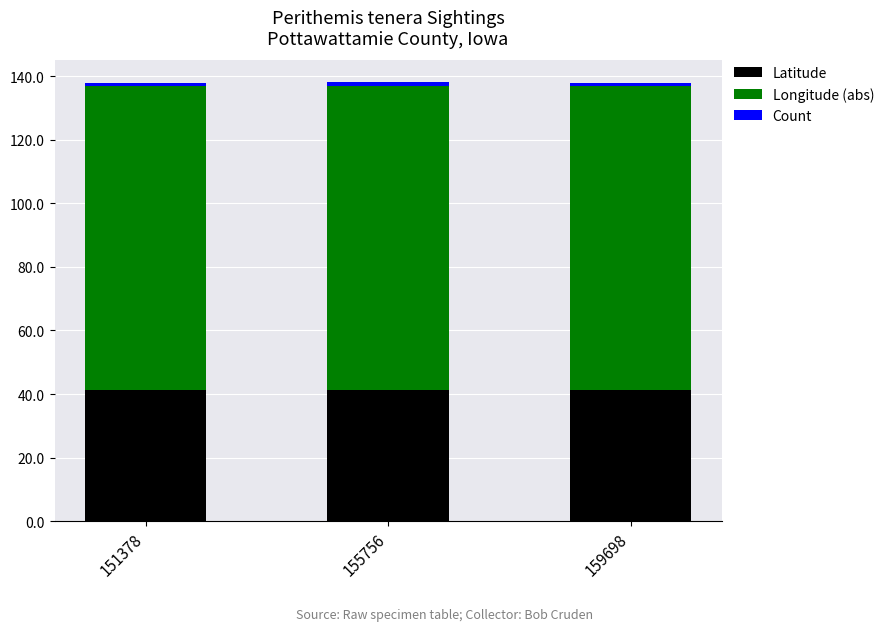

What is the total value across all series at 151378?

137.9